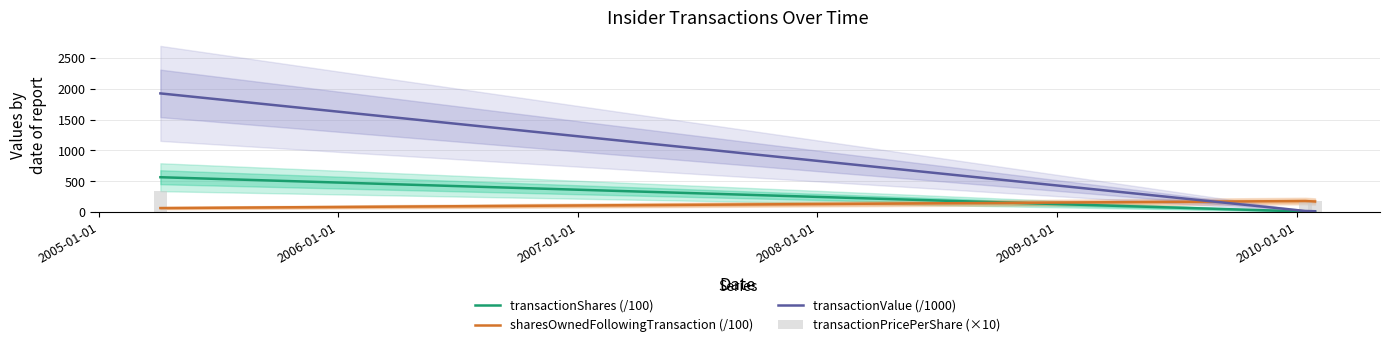

Count the number of data series in this chart.

4